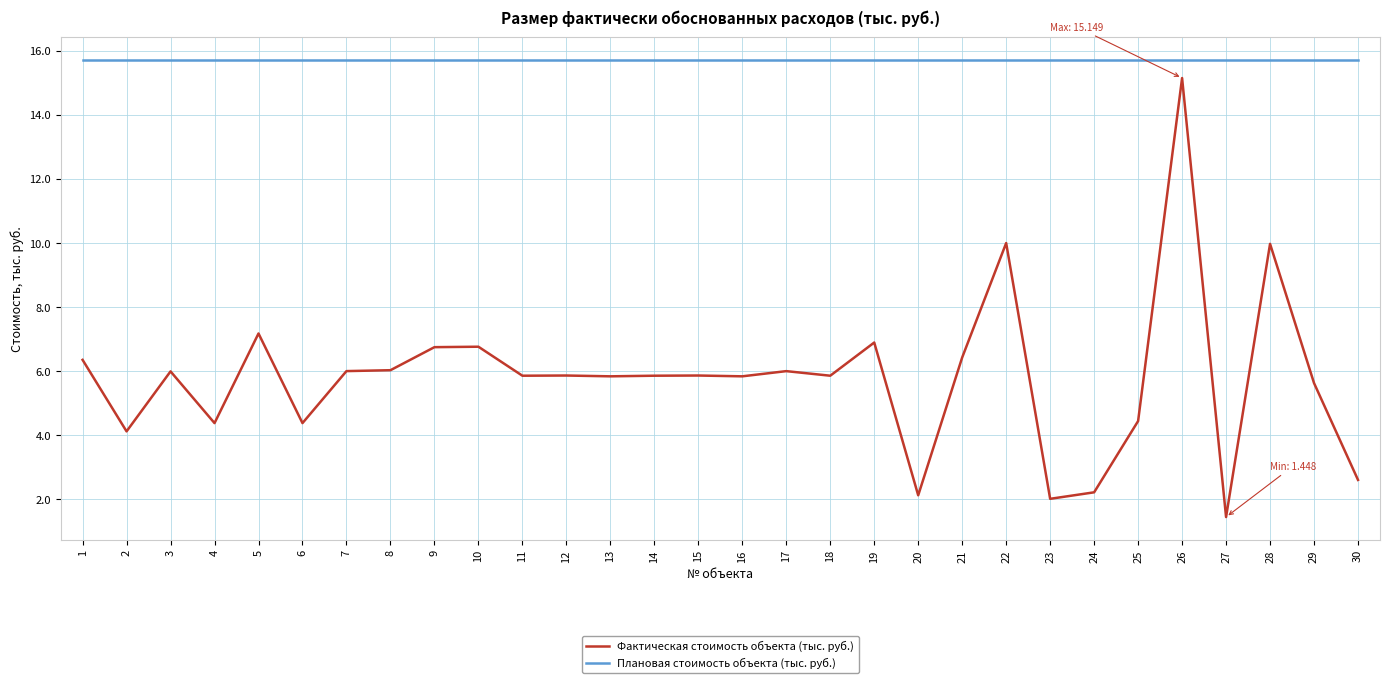

True or false: Фактическая стоимость объекта (тыс. руб.) has more than 0 interior local peaks.

True